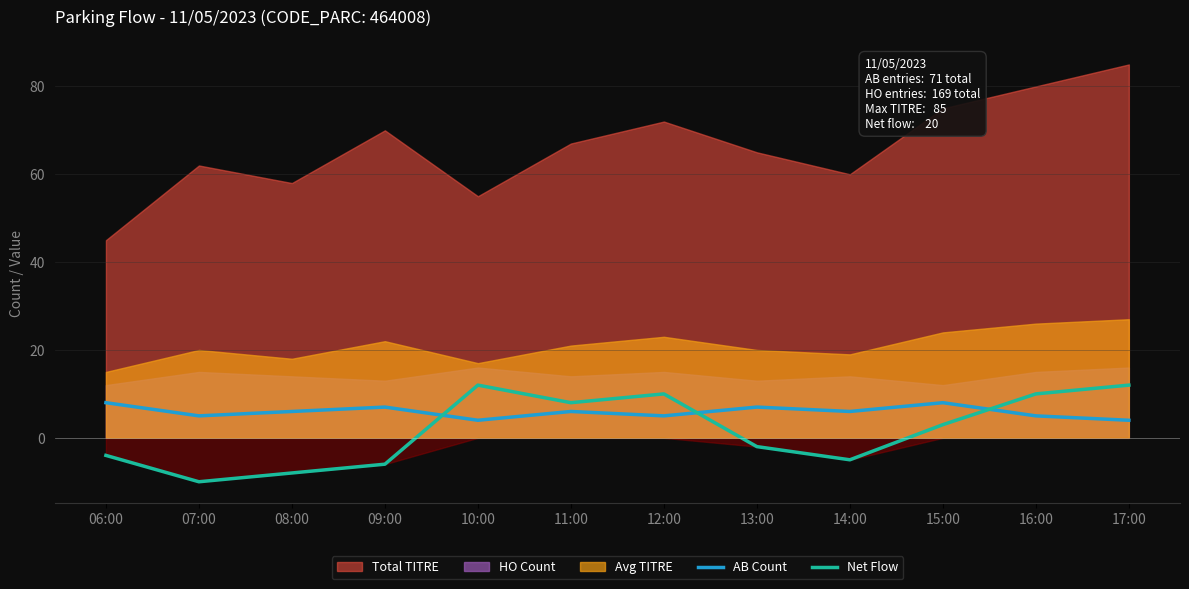

Is it true that Net Flow equals -14 at 08:00?

False